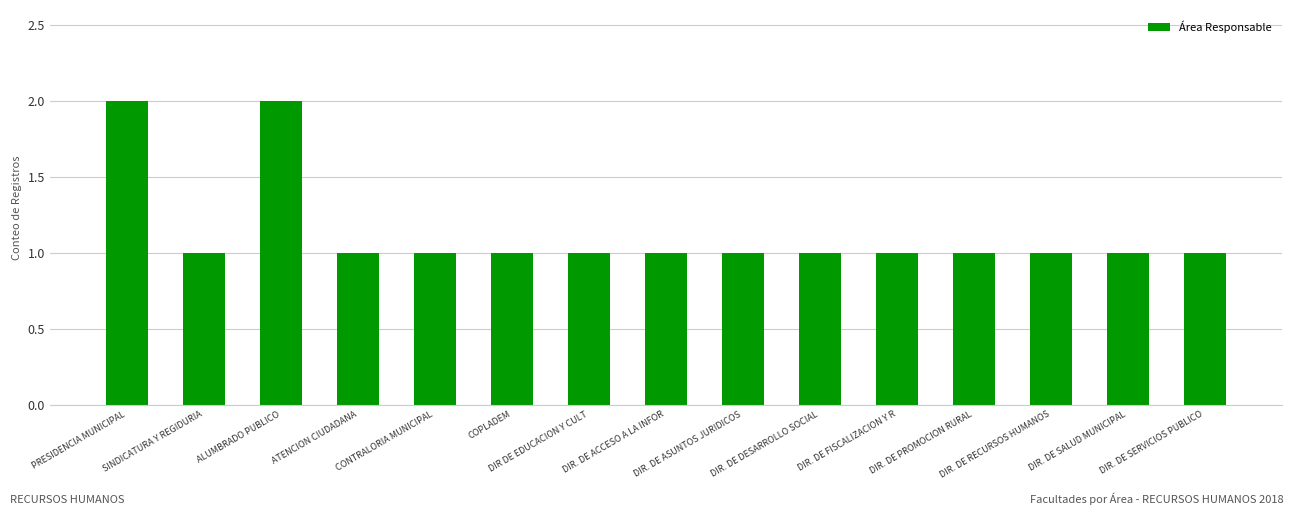

What is the sum of all values?

17